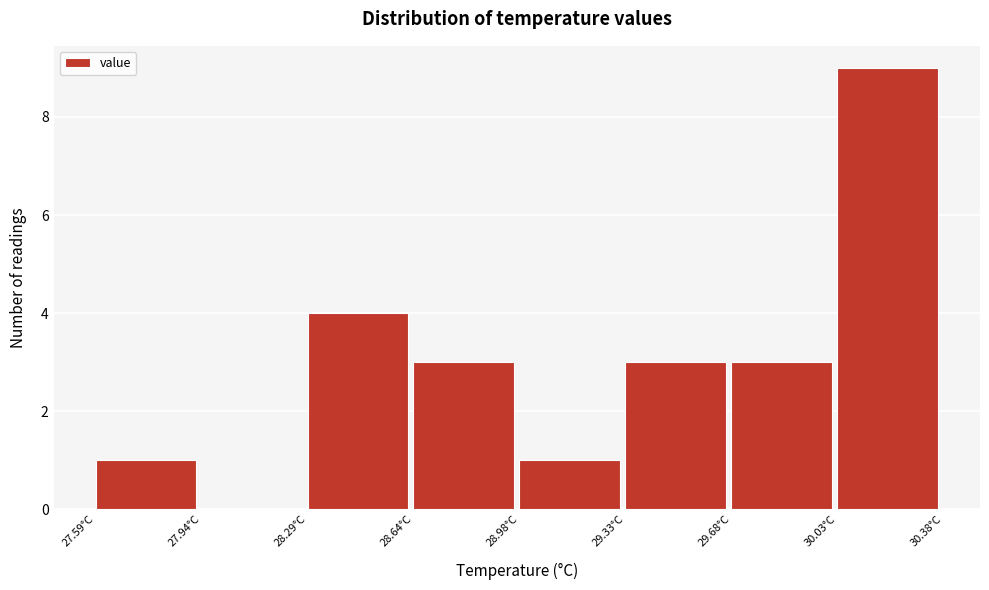

Which range on the x-axis has the tallest bar?

30.05 to 30.40